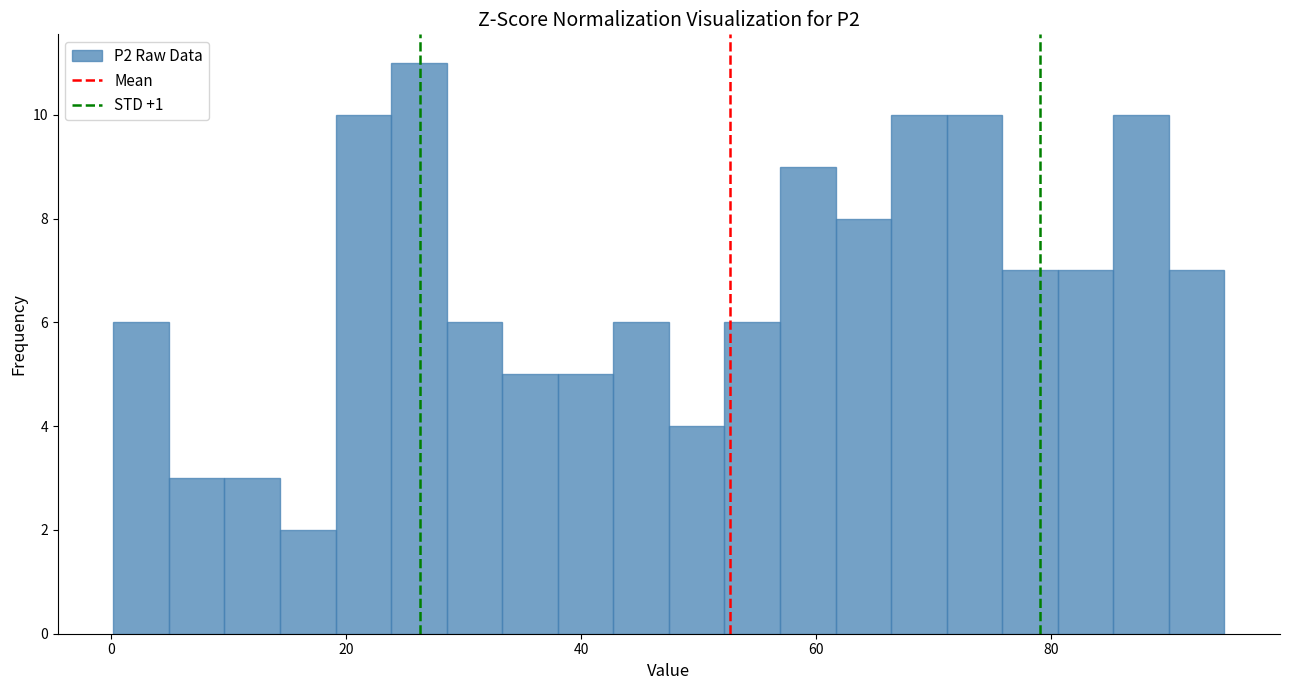

Around what value on the x-axis is the tallest bar? Give the approximate position of its centre, as read against the axis.

26